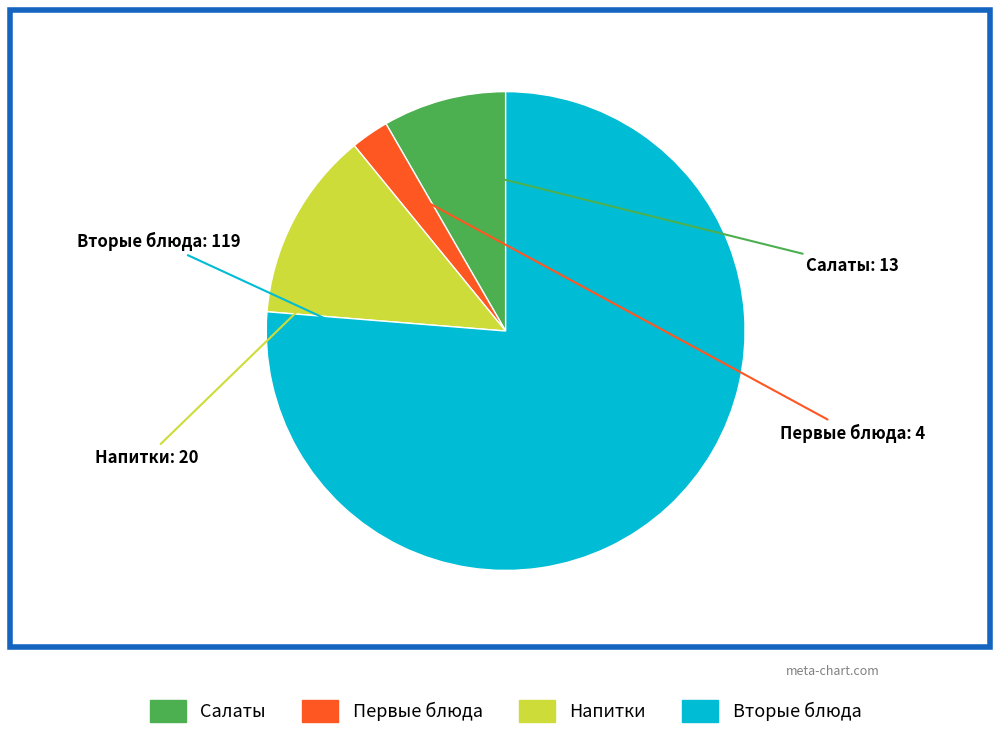

How many segments does this pie chart have?

4